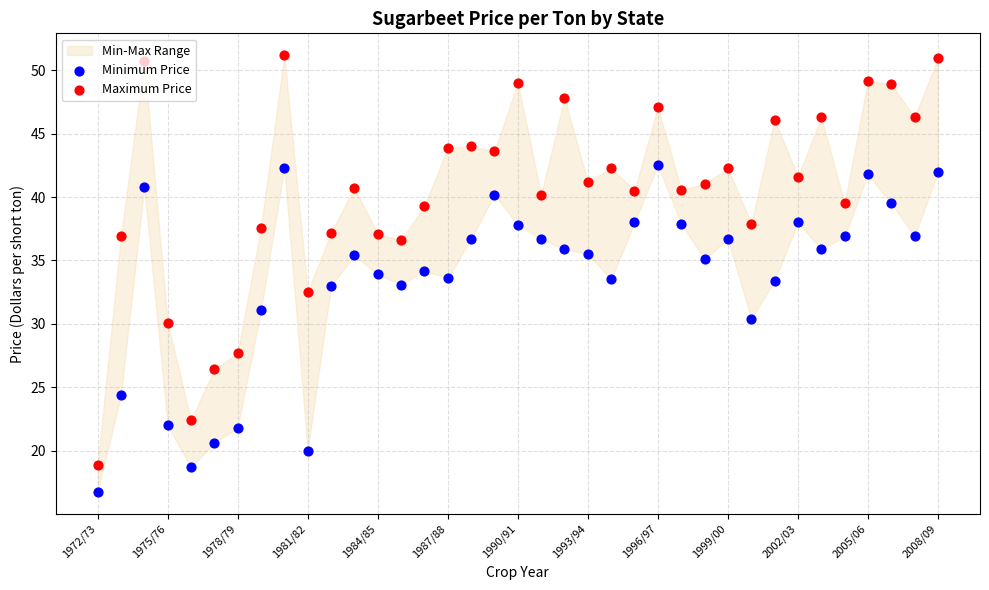

Which series contains the lowest Y value?

Minimum Price